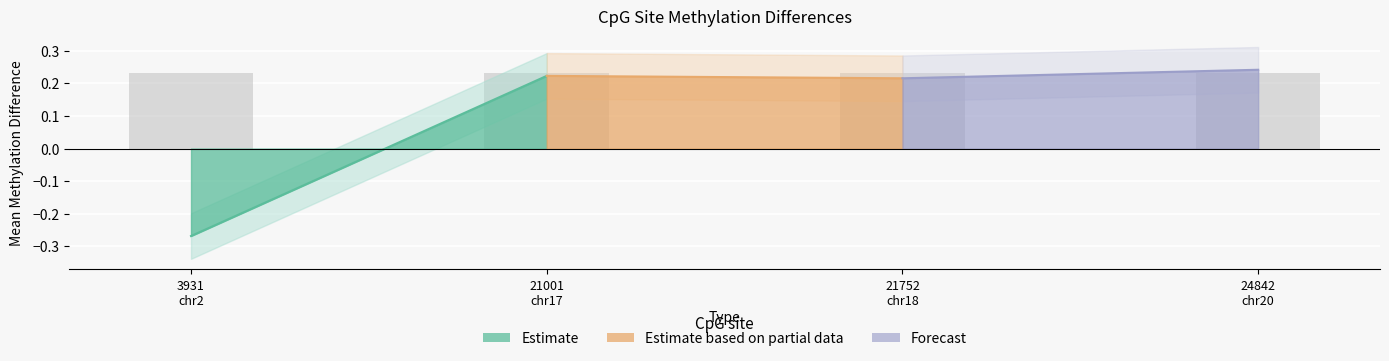

What is the greatest value displayed?

0.2